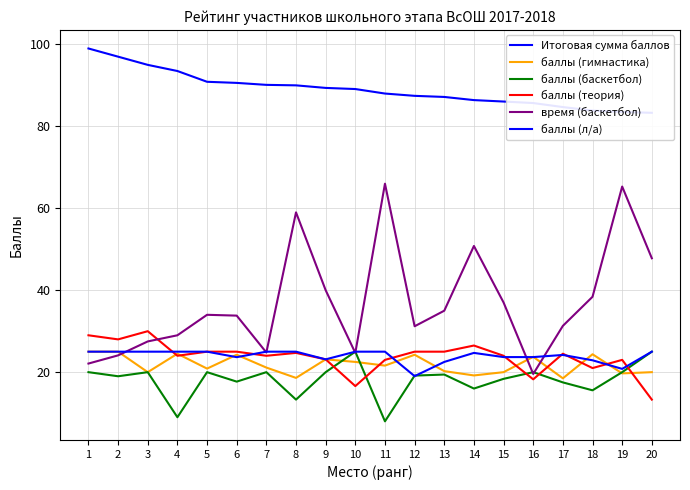

Which series has the largest range (max minus min)?

время (баскетбол)